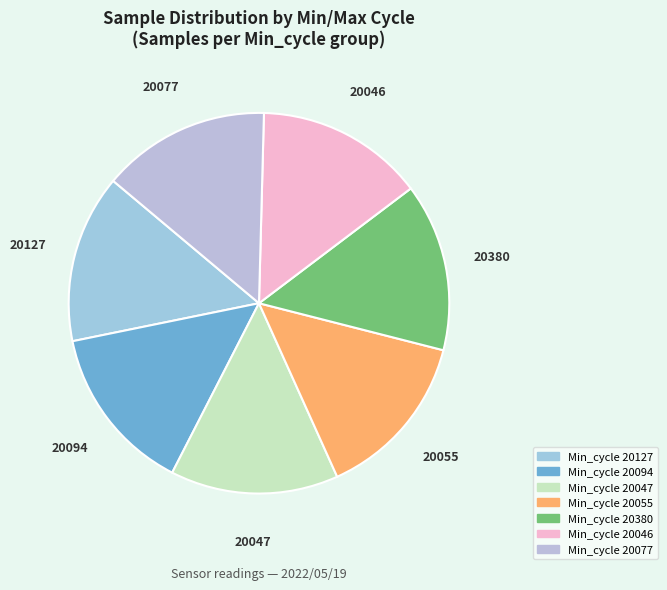

Is 20380 the majority of the pie?

No